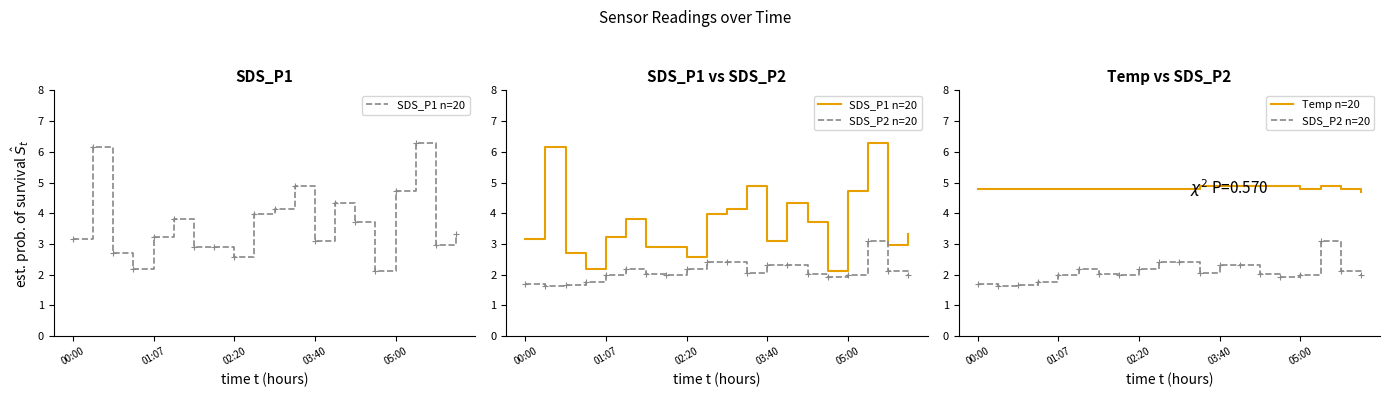

What is the value of the SDS_P2 n=20 point at the 10th from the left?

2.4